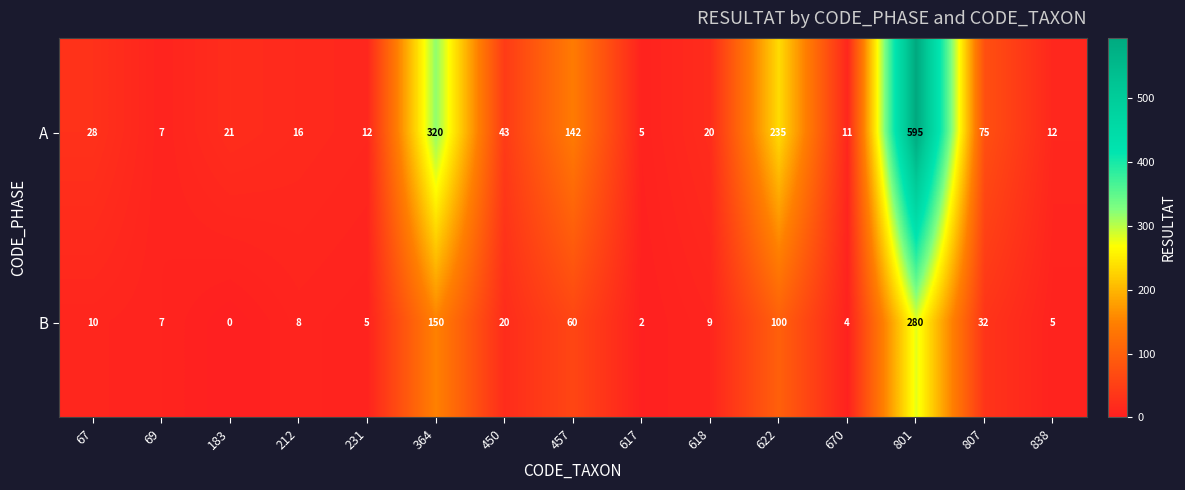

What is the sum of the B values at 838 and 212?

13